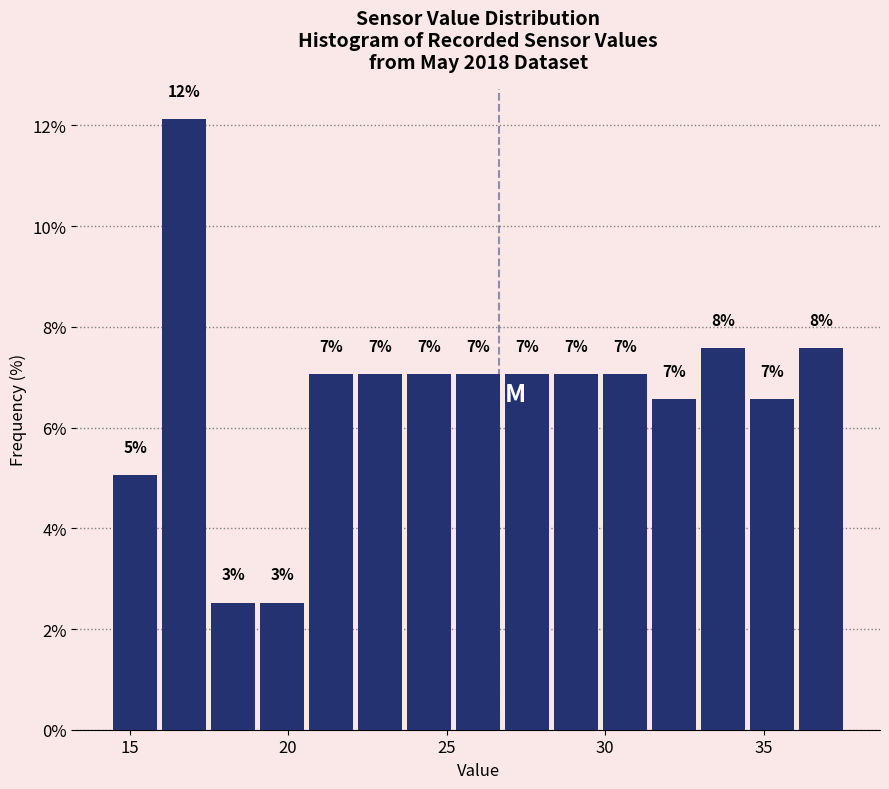

Read against the x-axis, roughly where is the centre of the tallest bar?

16.5